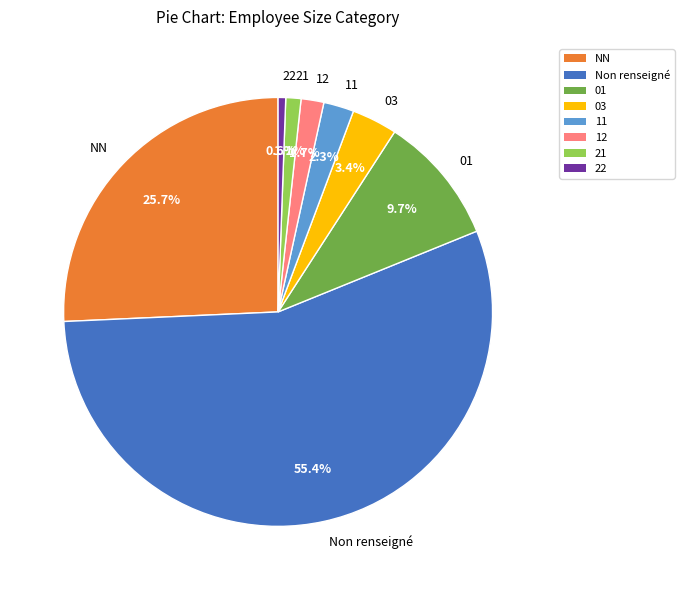

To the nearest percent, what is the difference between the 01 and 12 slice percentages?

8%